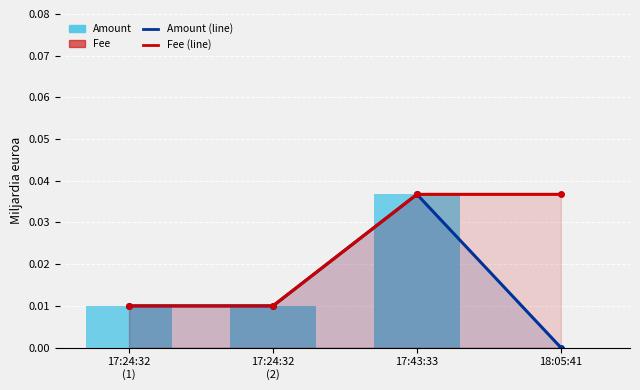

The value of Amount (line) at 17:24:32
(2) is 0.0. True or false?

True